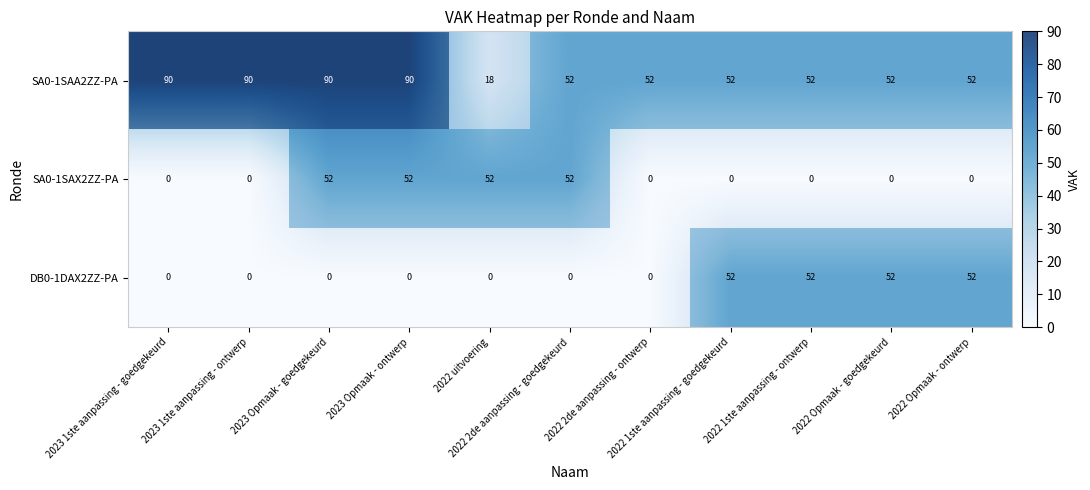

At which category is the sum across all series the highest?

2023 Opmaak - goedgekeurd